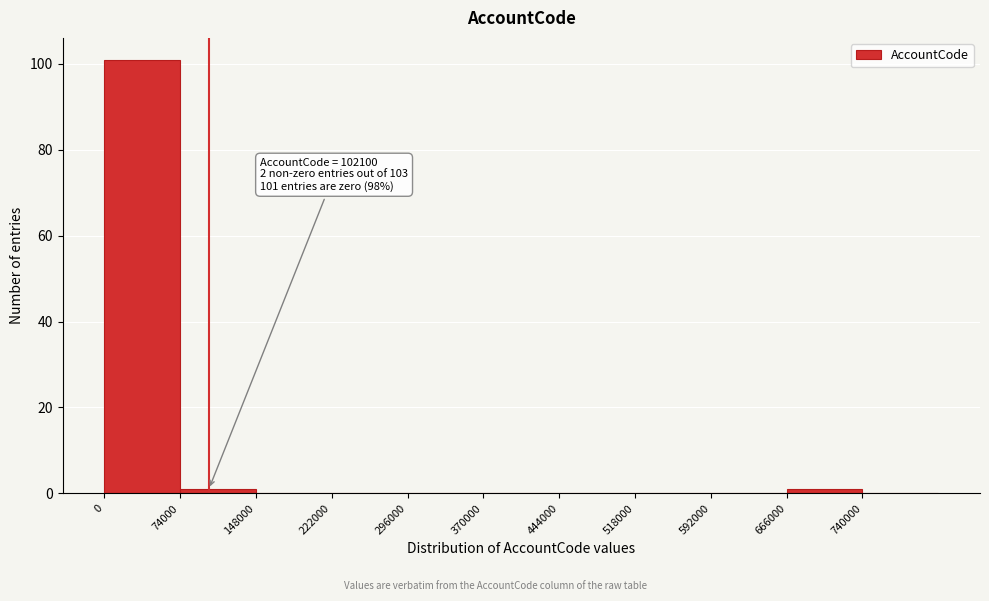

Over which range of the x-axis is the bar tallest?

0 to 74000